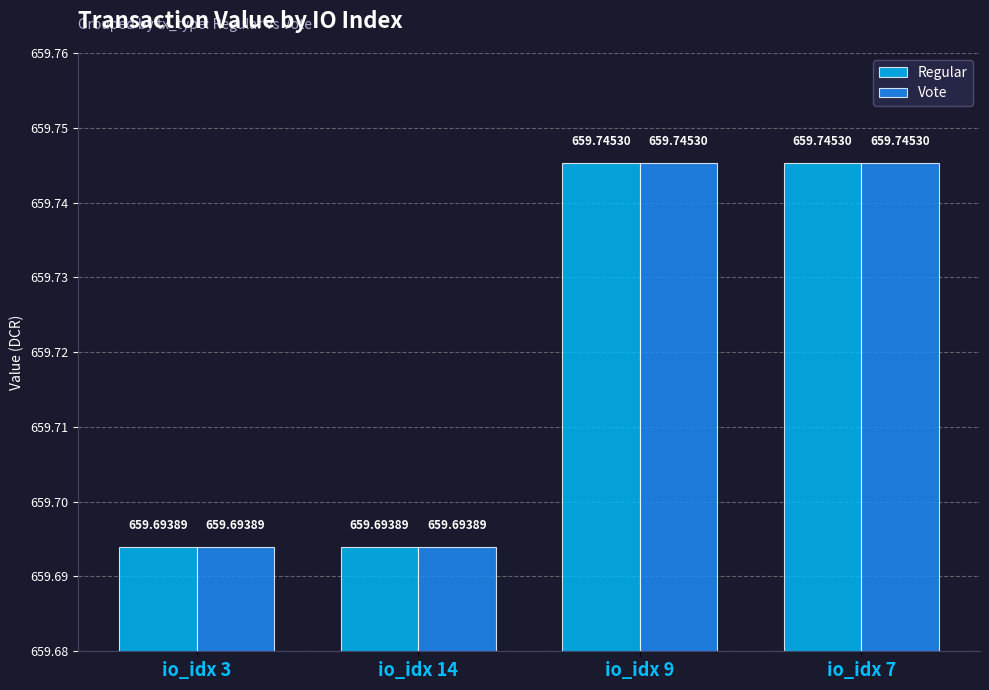

What is the total value across all series at io_idx 7?

1319.5